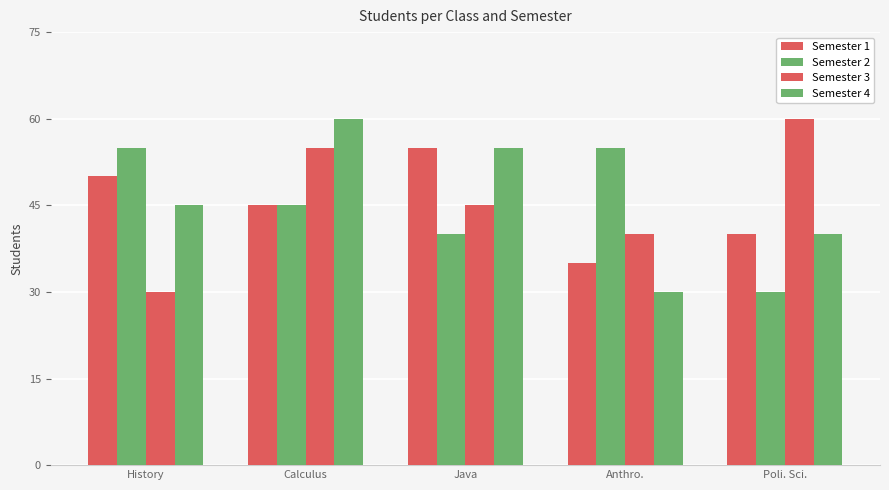

How many bars are there in total?

20